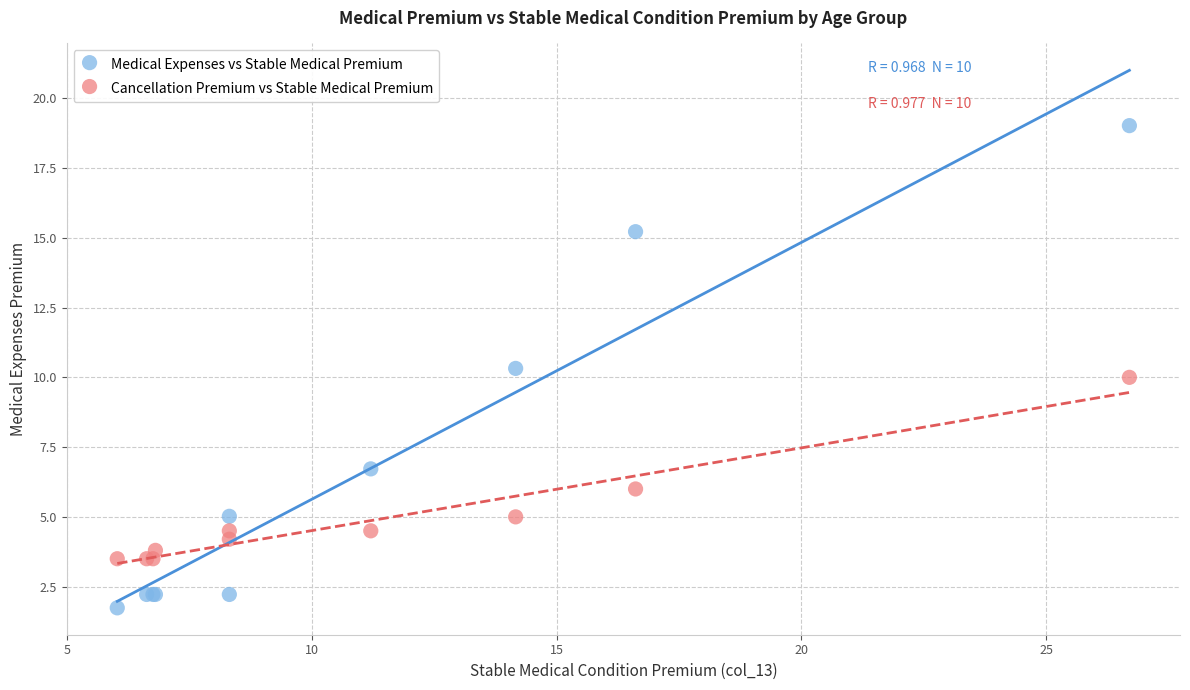

Which series has the widest spread of Y values?

Medical Expenses vs Stable Medical Premium